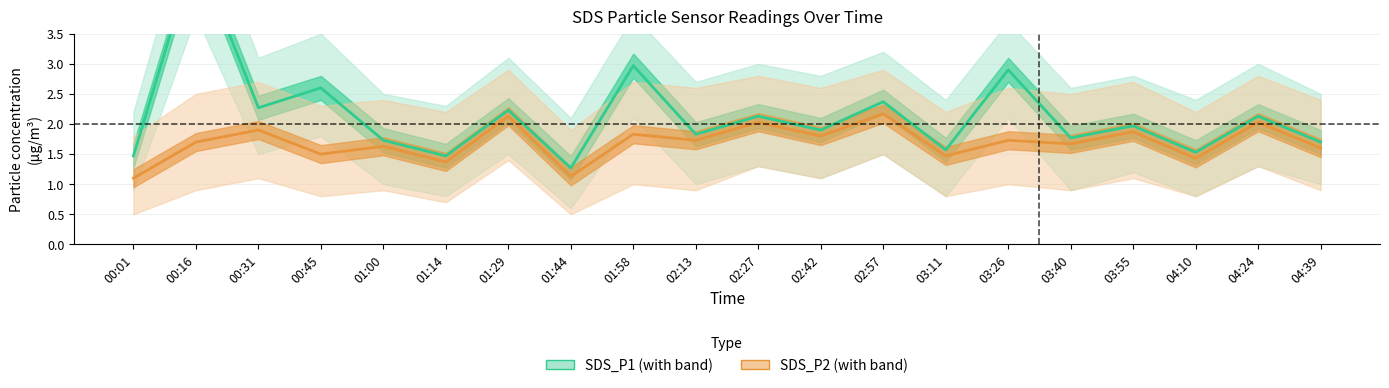

What is the difference between the highest and lowest values at 00:45?

1.1